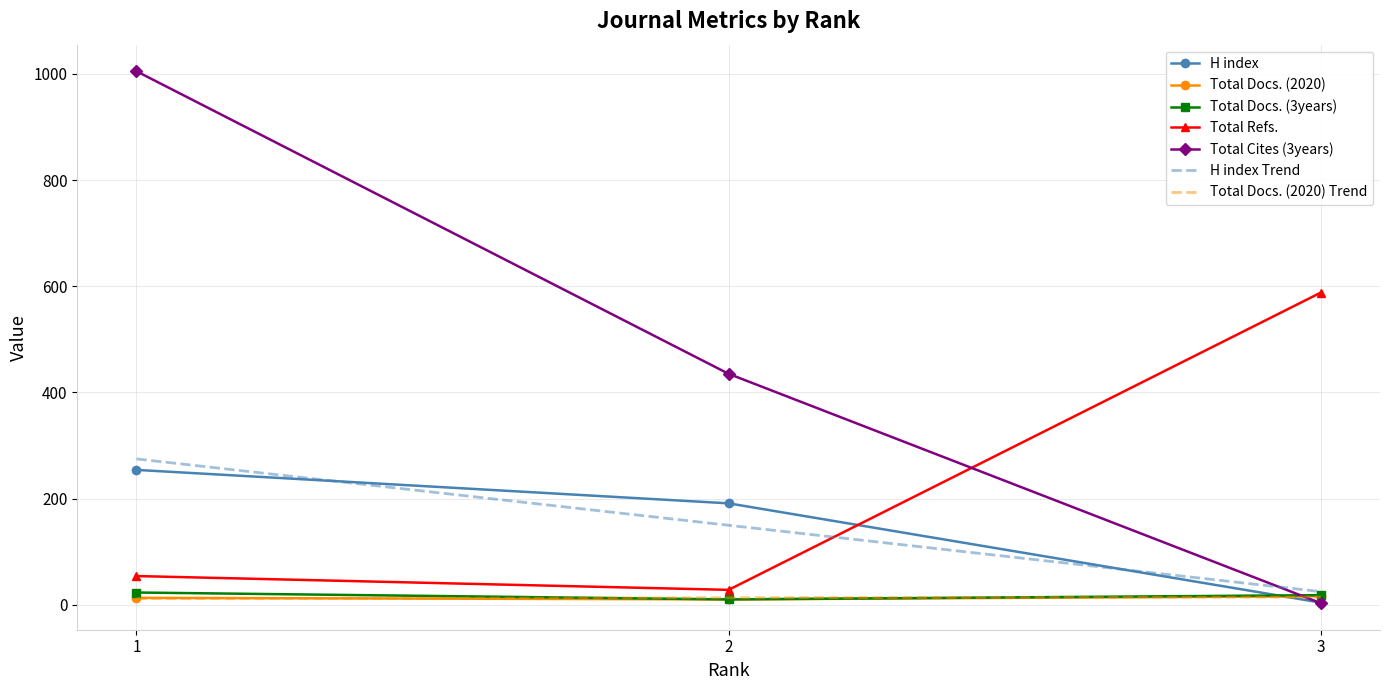

What is the difference between the Total Docs. (3years) values at 1 and 2?

13